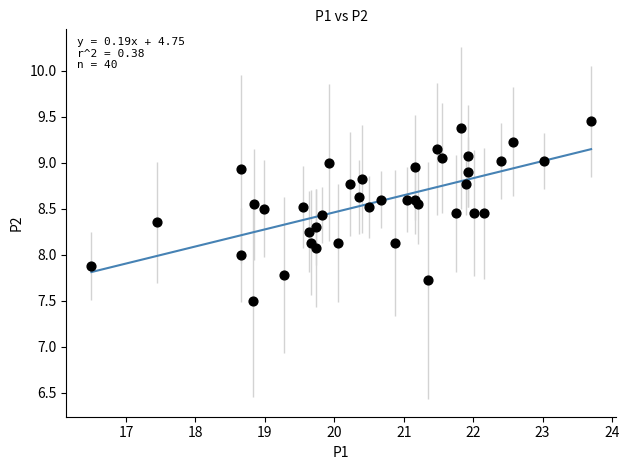

What is the range of X values (max minus min)?

7.2